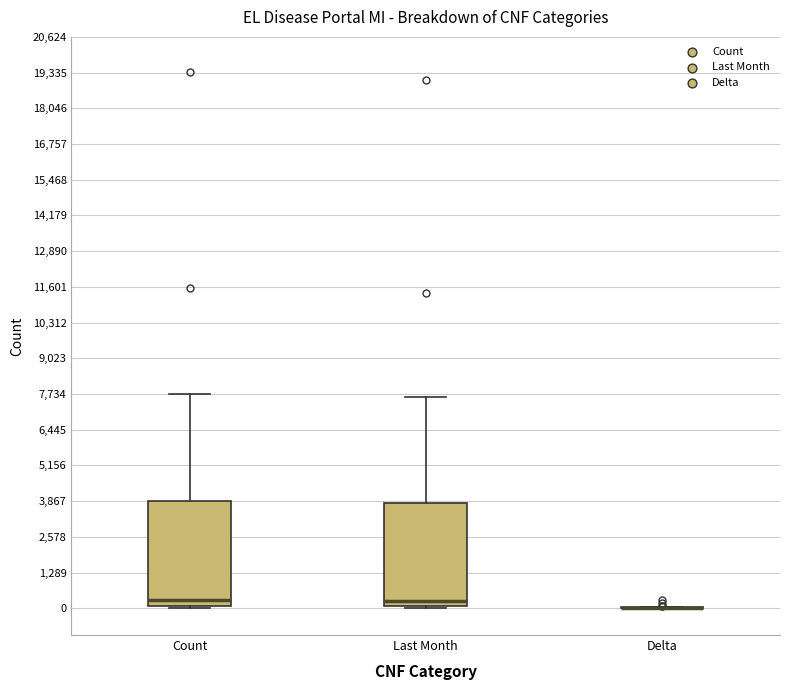

Reading left to right, transcribe this box plot: for each box, give where its median line is, the range the box spans, and where its two whiskers end, as read against the y-axis. The values are not printed on the chart, so give them approximately, as read against the axis.

Count: median 200, box 0 to 3800, whiskers 0 (just below the box's lower edge) to 7800
Last Month: median 200, box 0 to 3800, whiskers 0 (just below the box's lower edge) to 7600
Delta: box collapsed to a line at 0, whiskers 0 to 0